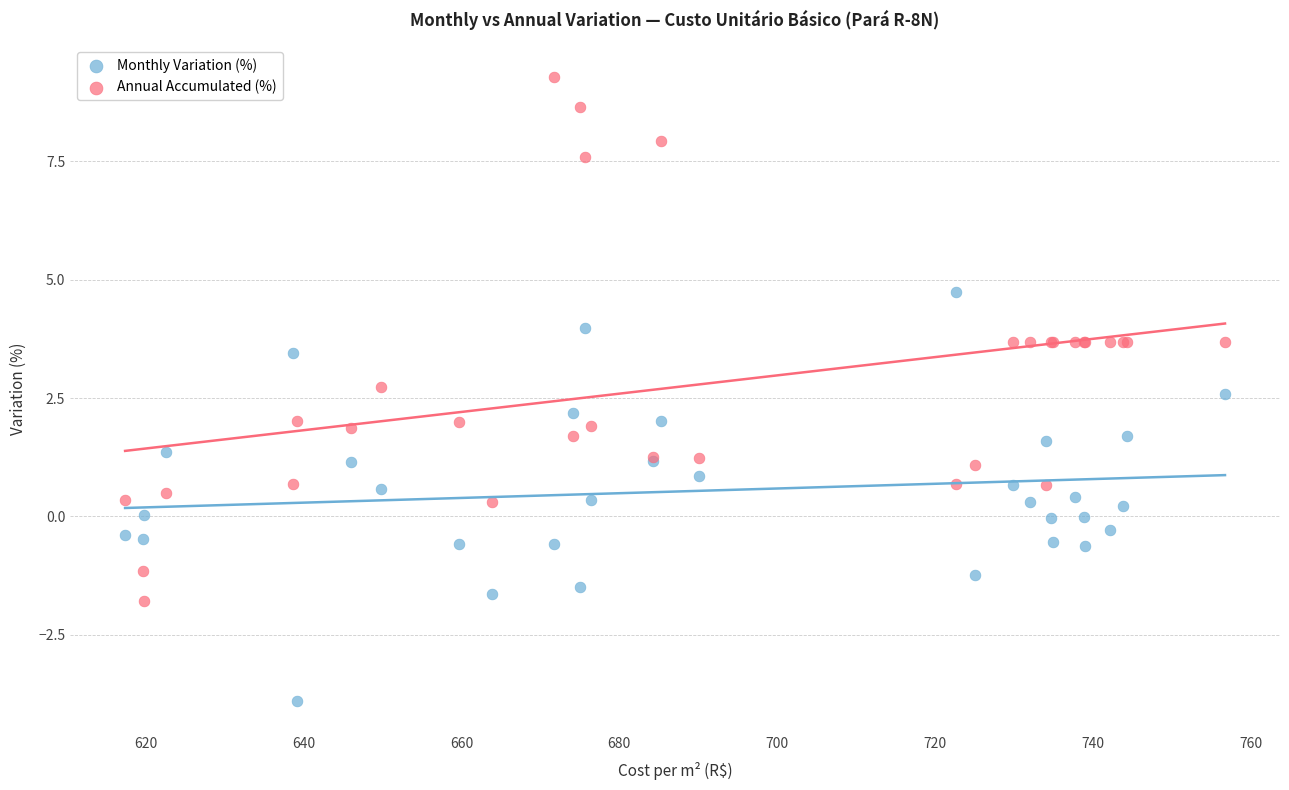

Which series has the largest Y range (max minus min)?

Annual Accumulated (%)